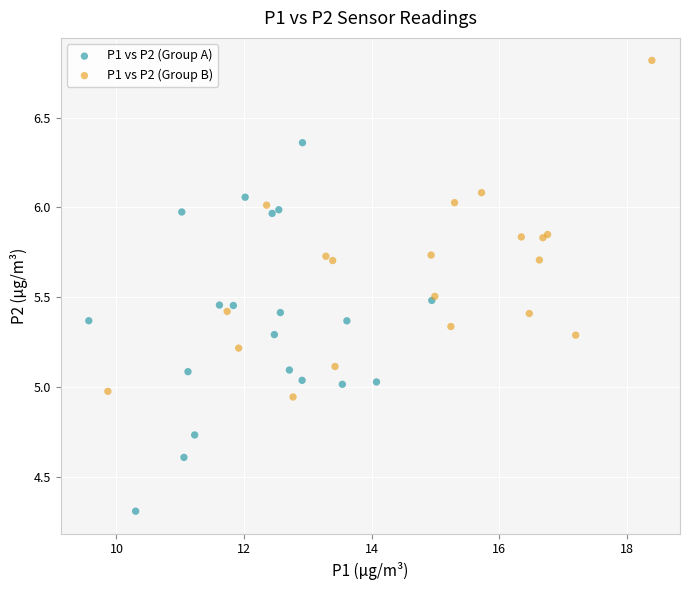

What are all the series names shown in the legend?

P1 vs P2 (Group A), P1 vs P2 (Group B)